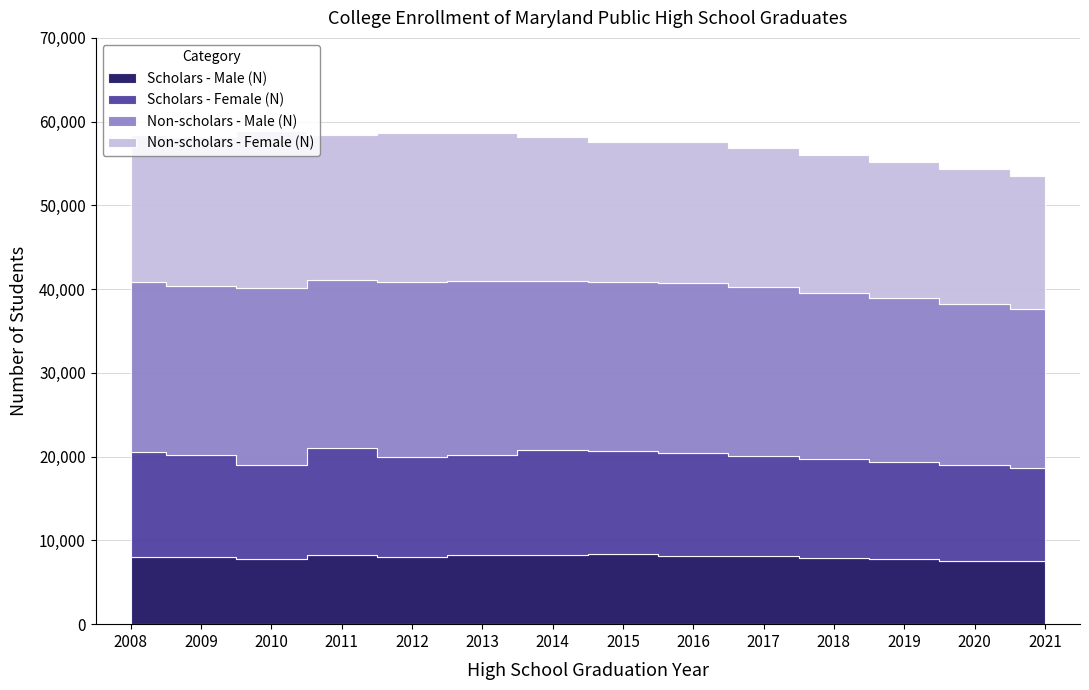

True or false: Scholars - Male (N) has more than 0 interior local peaks.

True